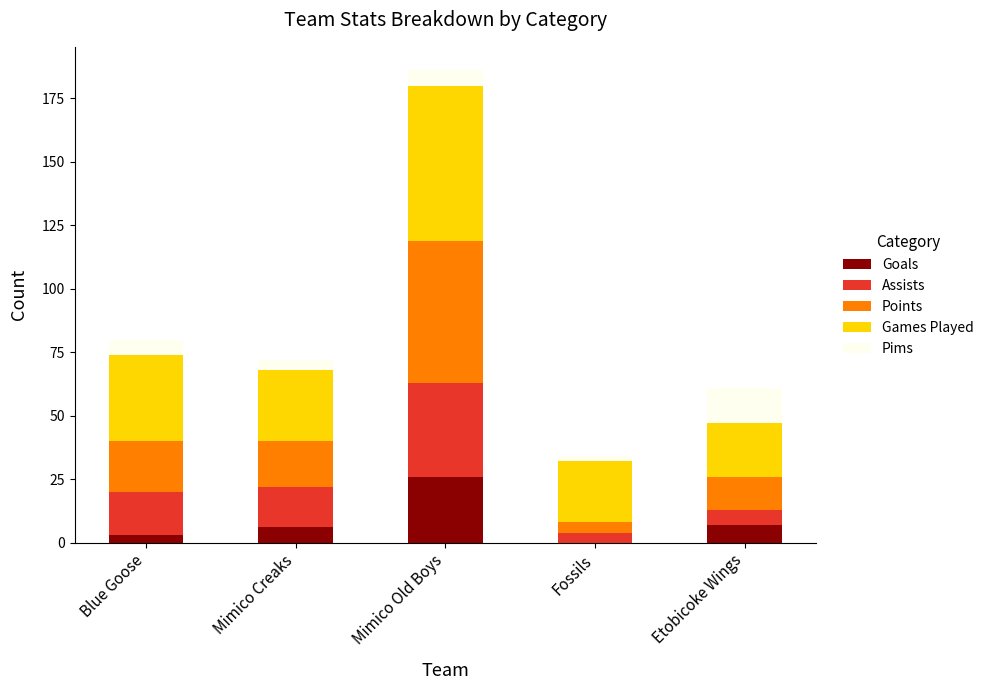

What is the total value across all series at Mimico Old Boys?

186